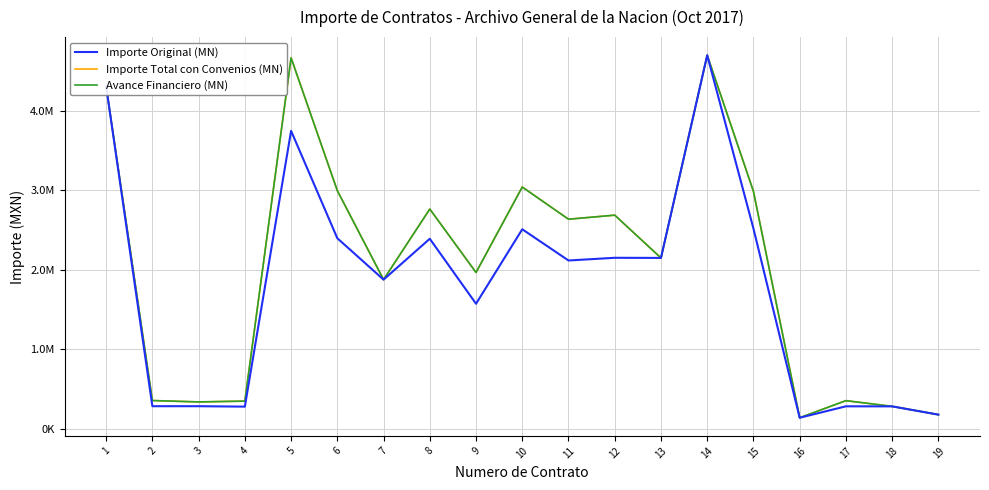

Where is Importe Total con Convenios (MN) nearest to the value 2419919?

11